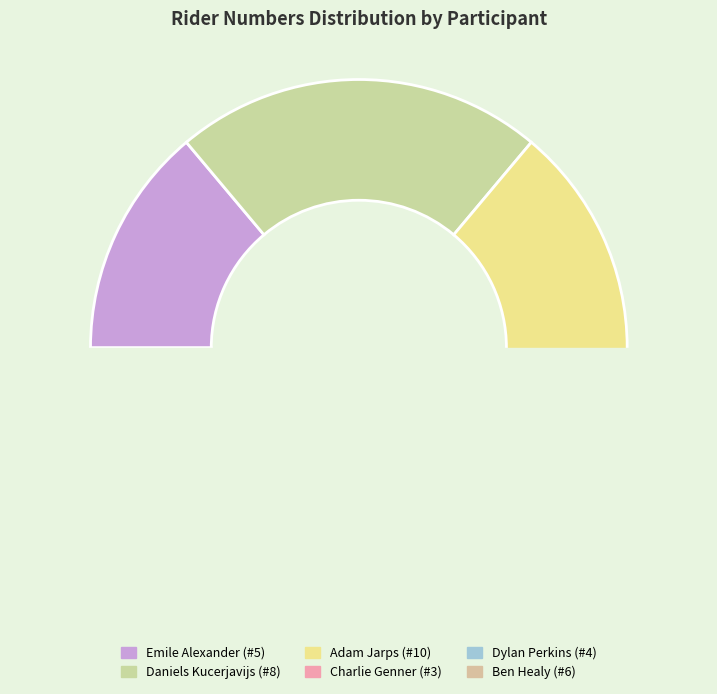

True or false: Ben Healy accounts for 25% of the total.

False